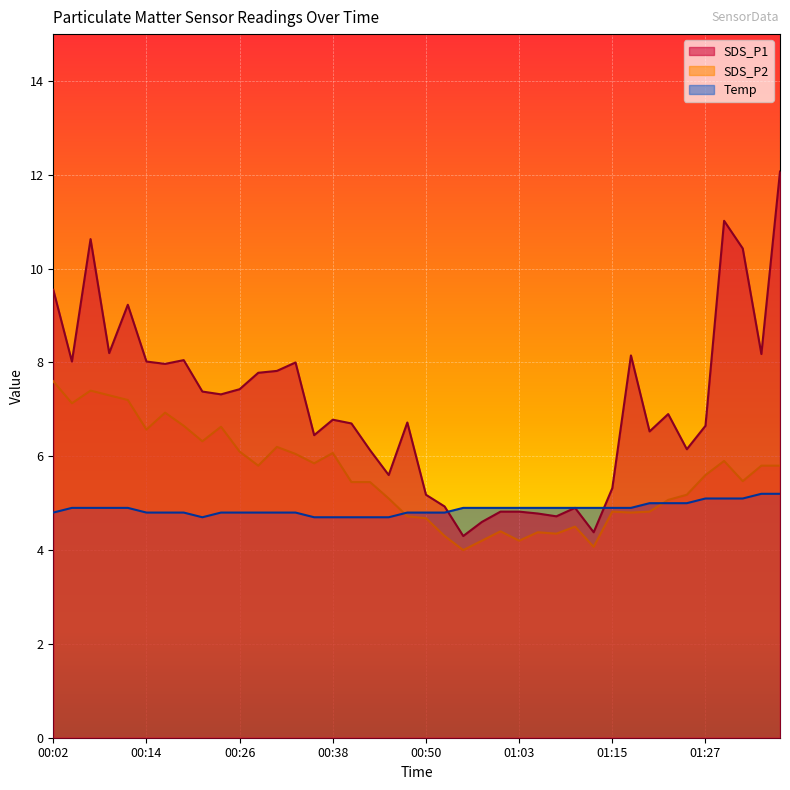

What is the highest value of the SDS_P2 series?

7.6